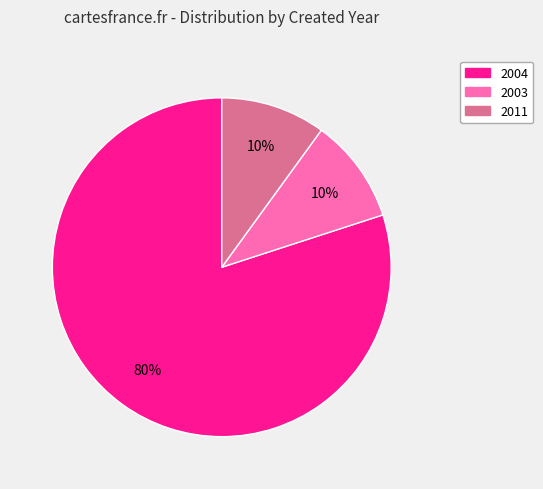

To the nearest percent, what is the average slice percentage?

33%